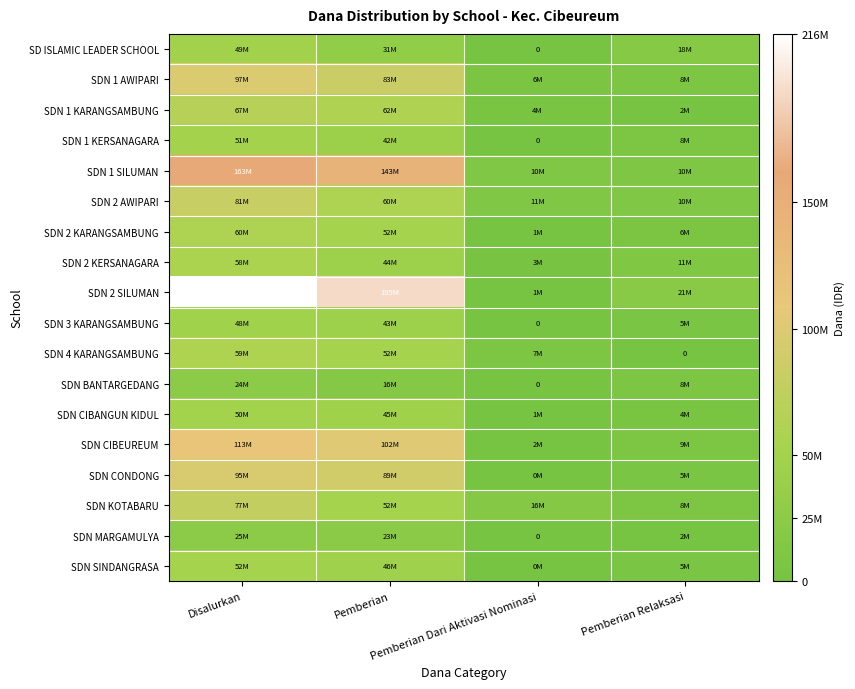

At which category does the chart reach its minimum across all series?

Pemberian Dari Aktivasi Nominasi